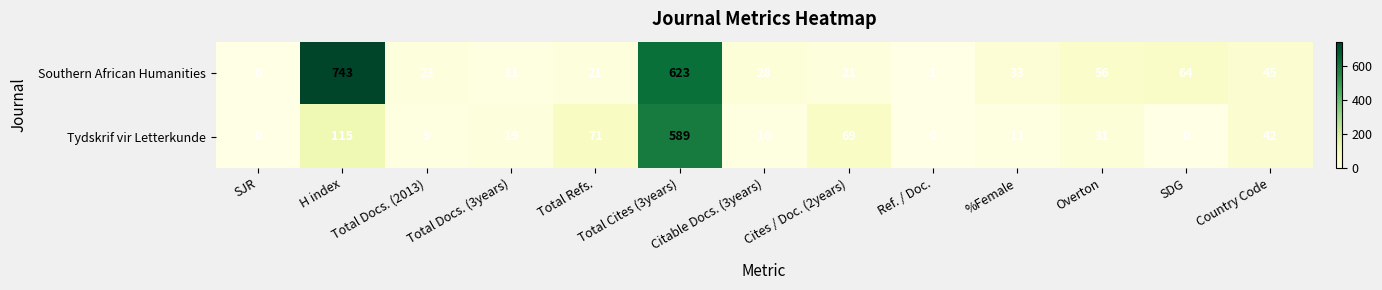

What is the average value of the Tydskrif vir Letterkunde series?

74